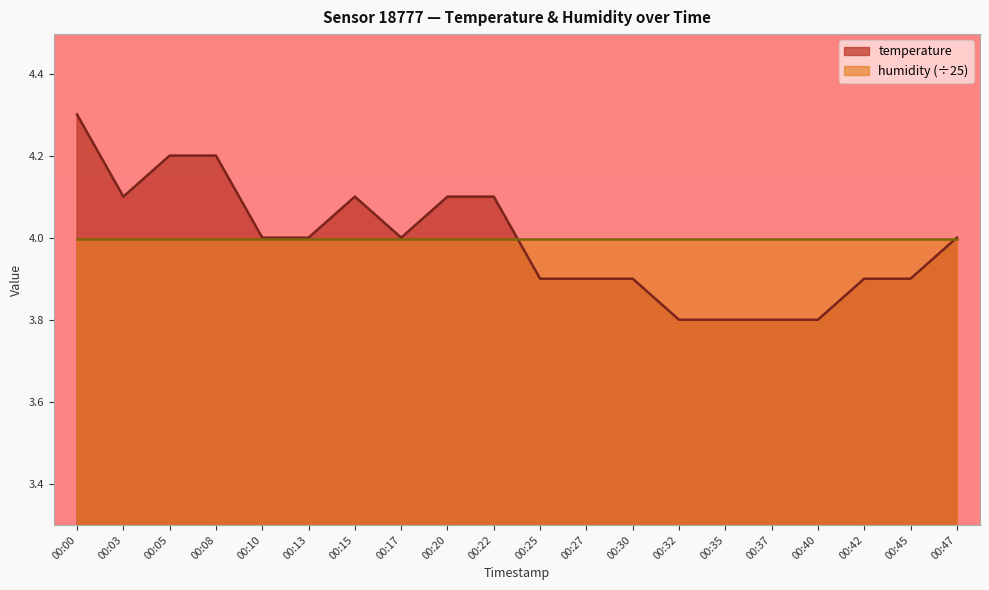

Approximately how many times larger is the value at 00:25 compared to 00:08?

0.9